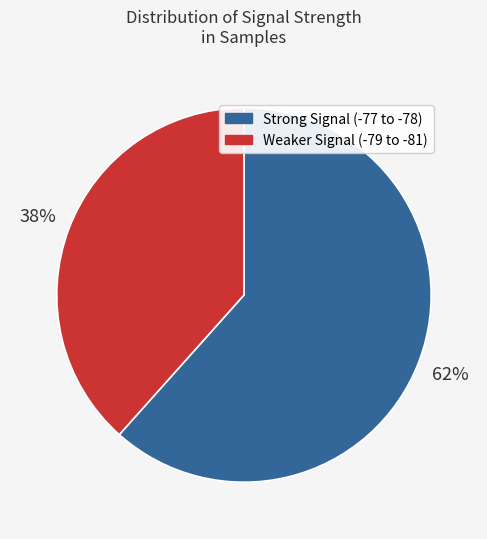

Count the number of slices in the pie.

2